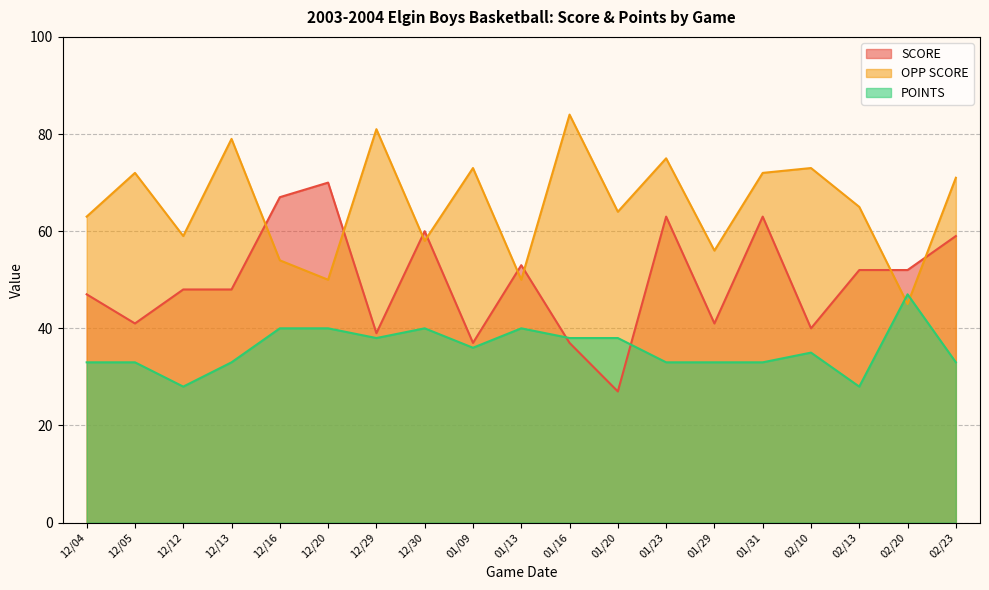

True or false: SCORE has more than 0 interior local peaks.

True